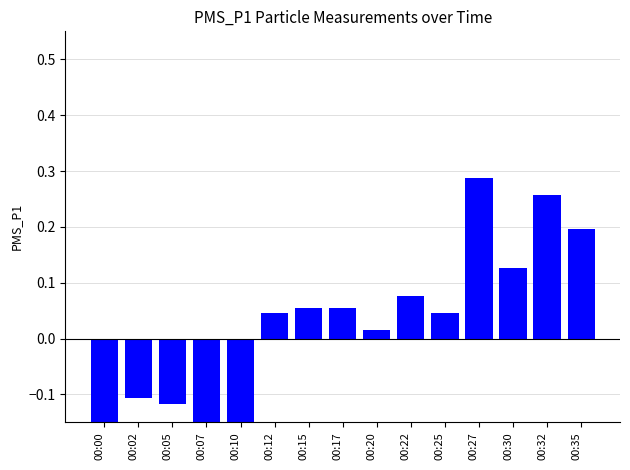

The chart shows a value of -0.3 at 00:10. True or false?

False